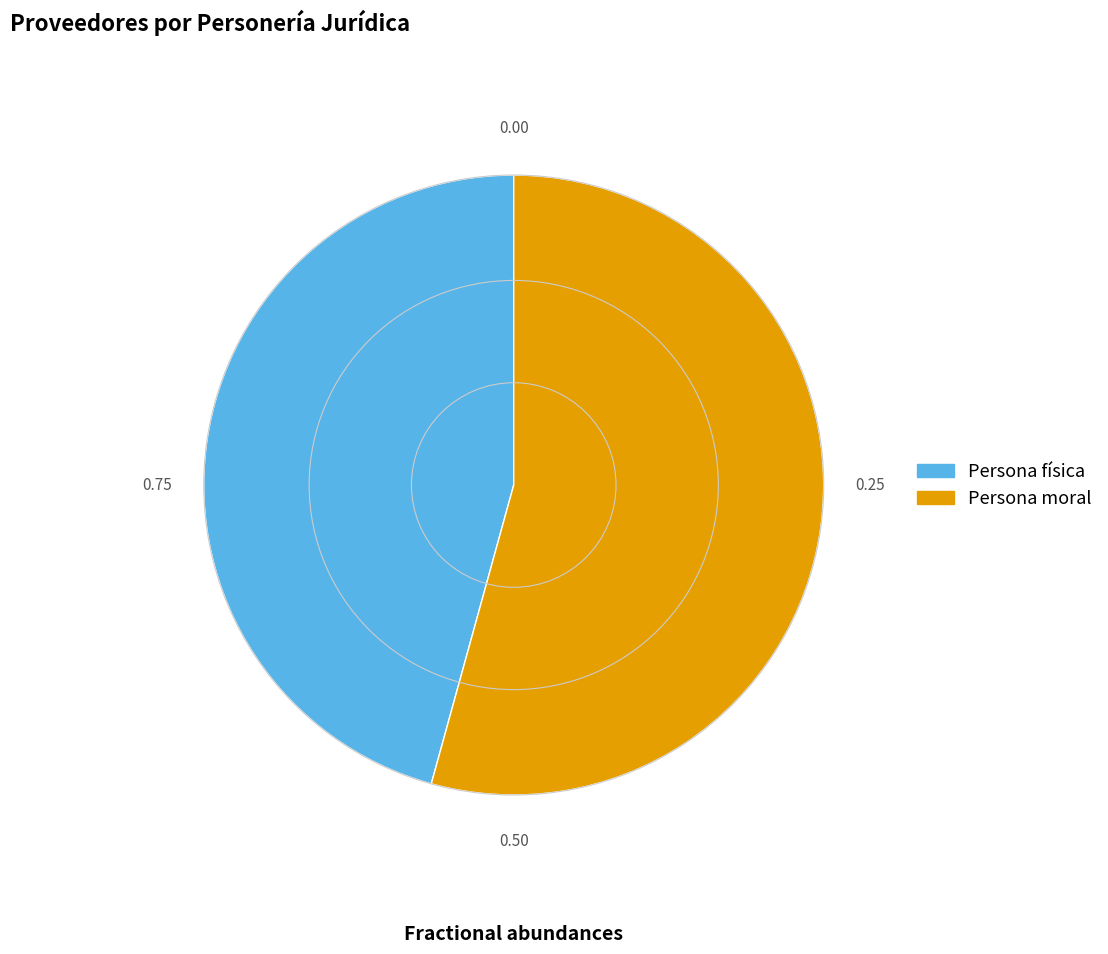

Which category has the biggest portion of the pie?

Persona moral